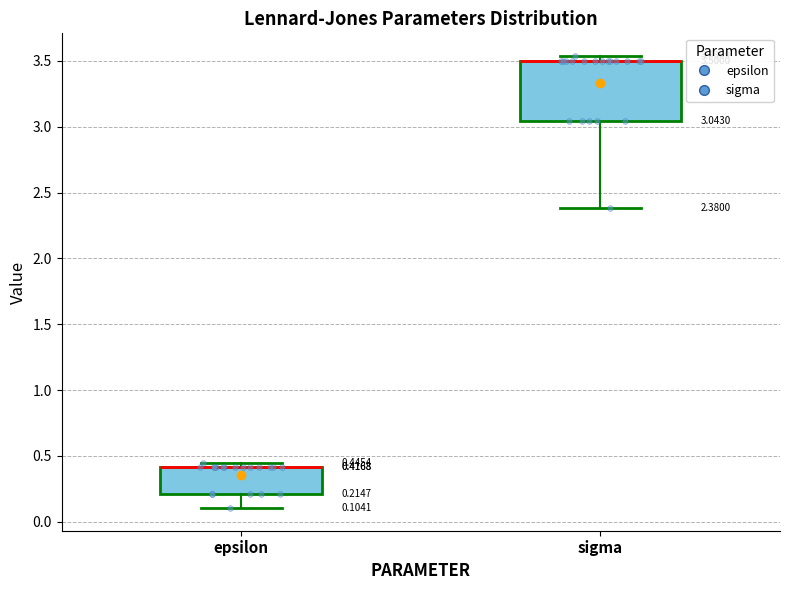

Comparing the boxes themselves (not the whiskers), which one is the tallest?

sigma